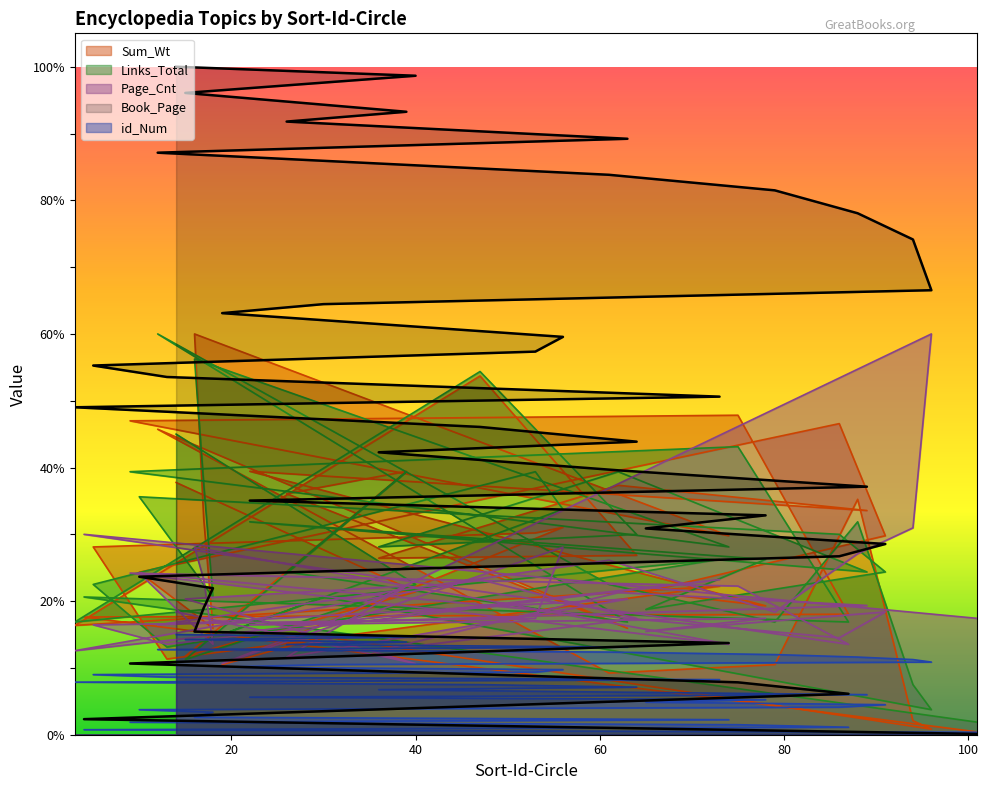

How many interior local valleys does the Links_Total series have?

13